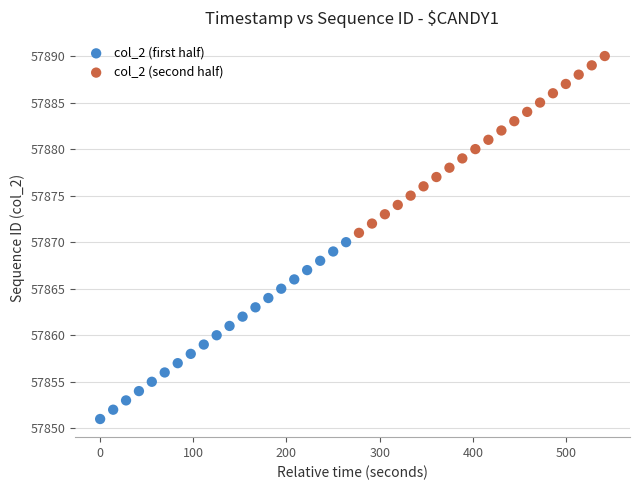

Which series contains the highest Y value?

col_2 (second half)